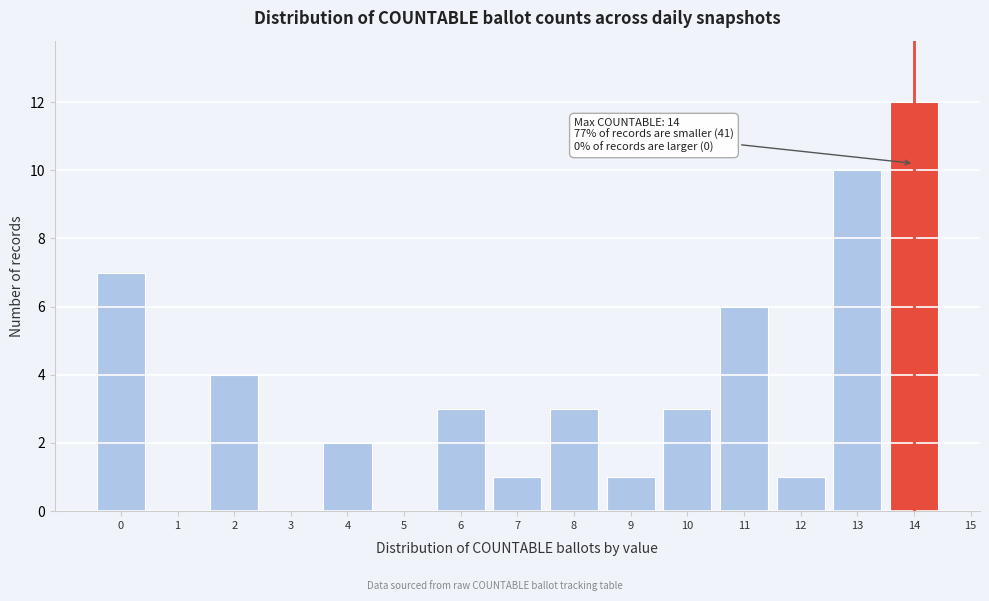

Reading left to right, transcribe all the data shown in this chart.

0=7	2=4	4=2	6=3	7=1	8=3	9=1	10=3	11=6	12=1	13=10	14=12